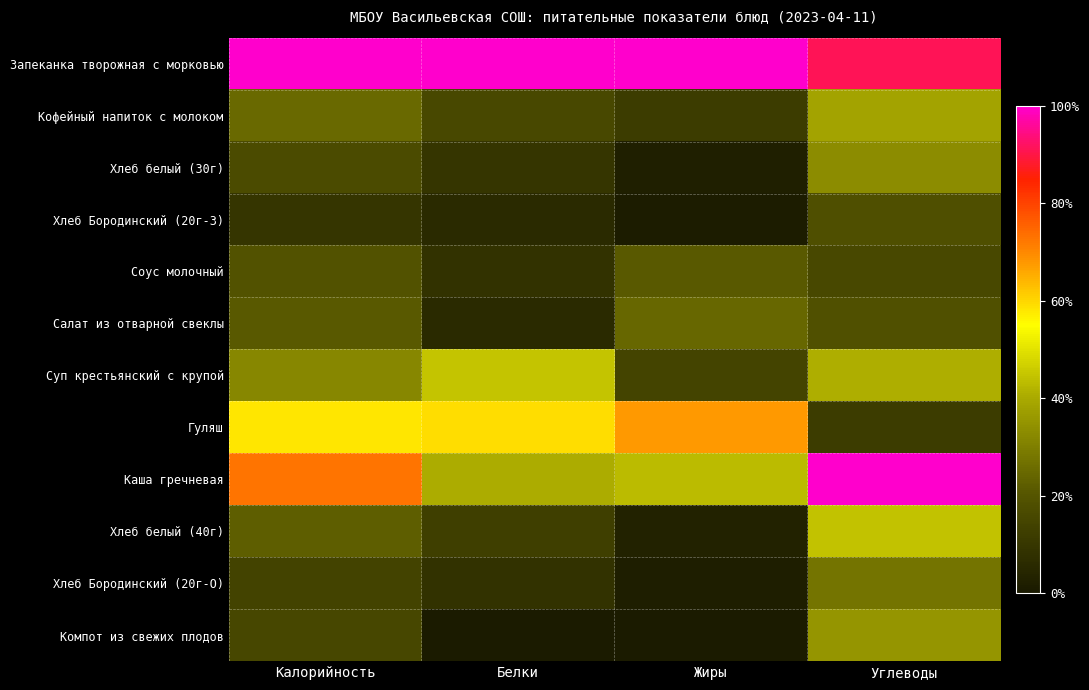

What is the total value across all series at Белки?

3.1